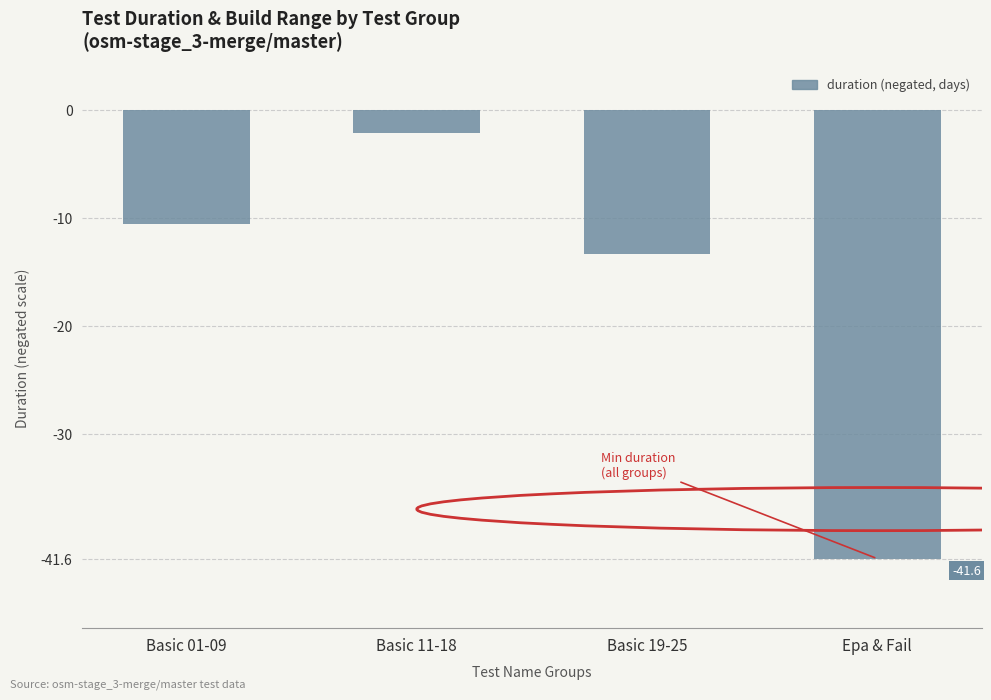

Reading right to left, extract all data points from this chart.

Epa & Fail=-41.6	Basic 19-25=-13.3	Basic 11-18=-2.1	Basic 01-09=-10.6